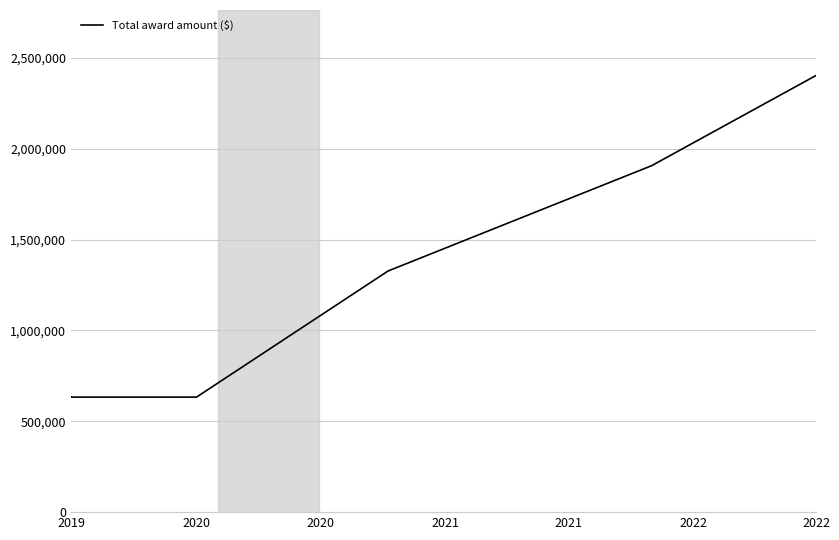

What is the ratio of the value at 2021 to the value at 2022?

0.8